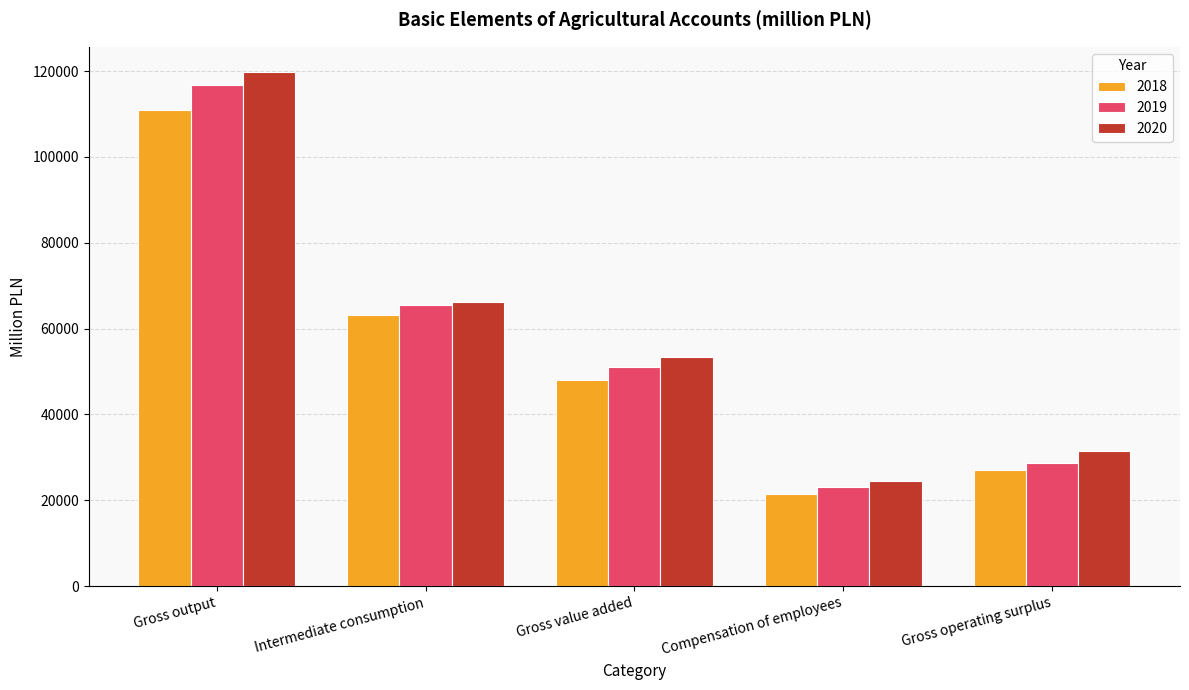

Between Intermediate consumption and Compensation of employees, which series saw the biggest shift?

2019